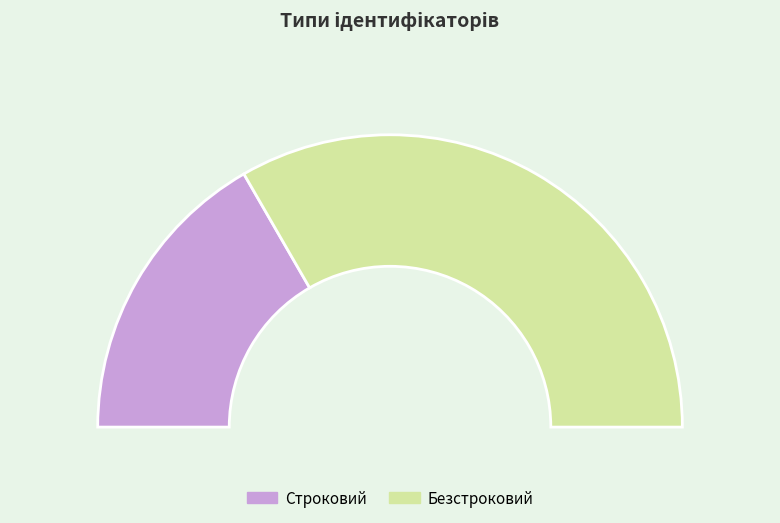

How many slices are in this pie chart?

2